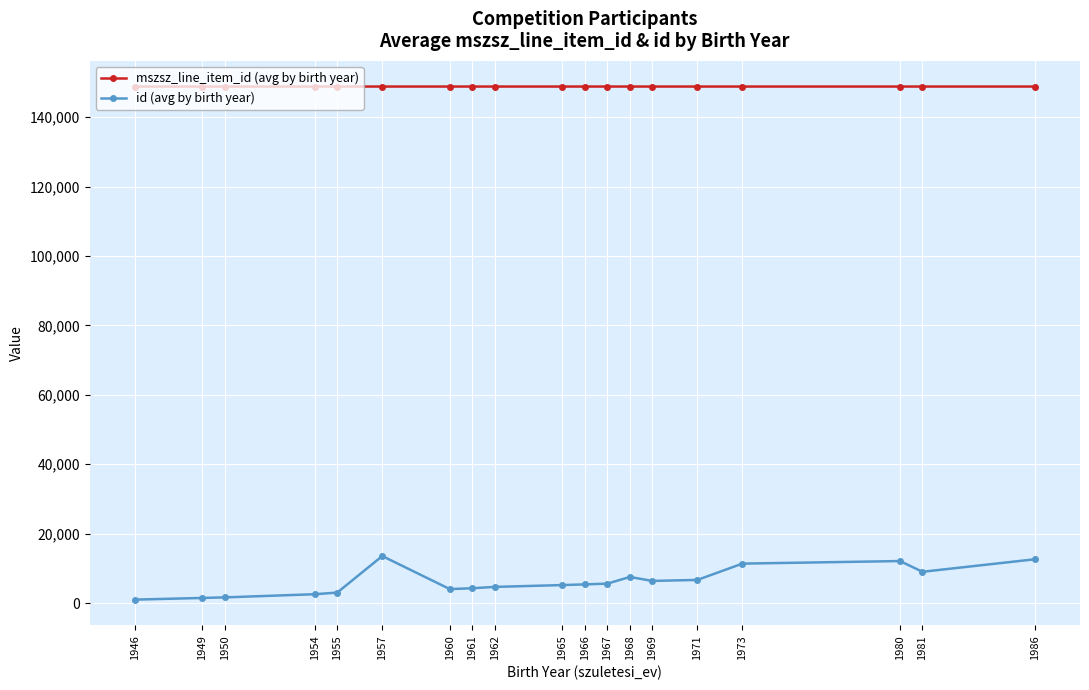

How many values in the id (avg by birth year) series exceed 5381?

10